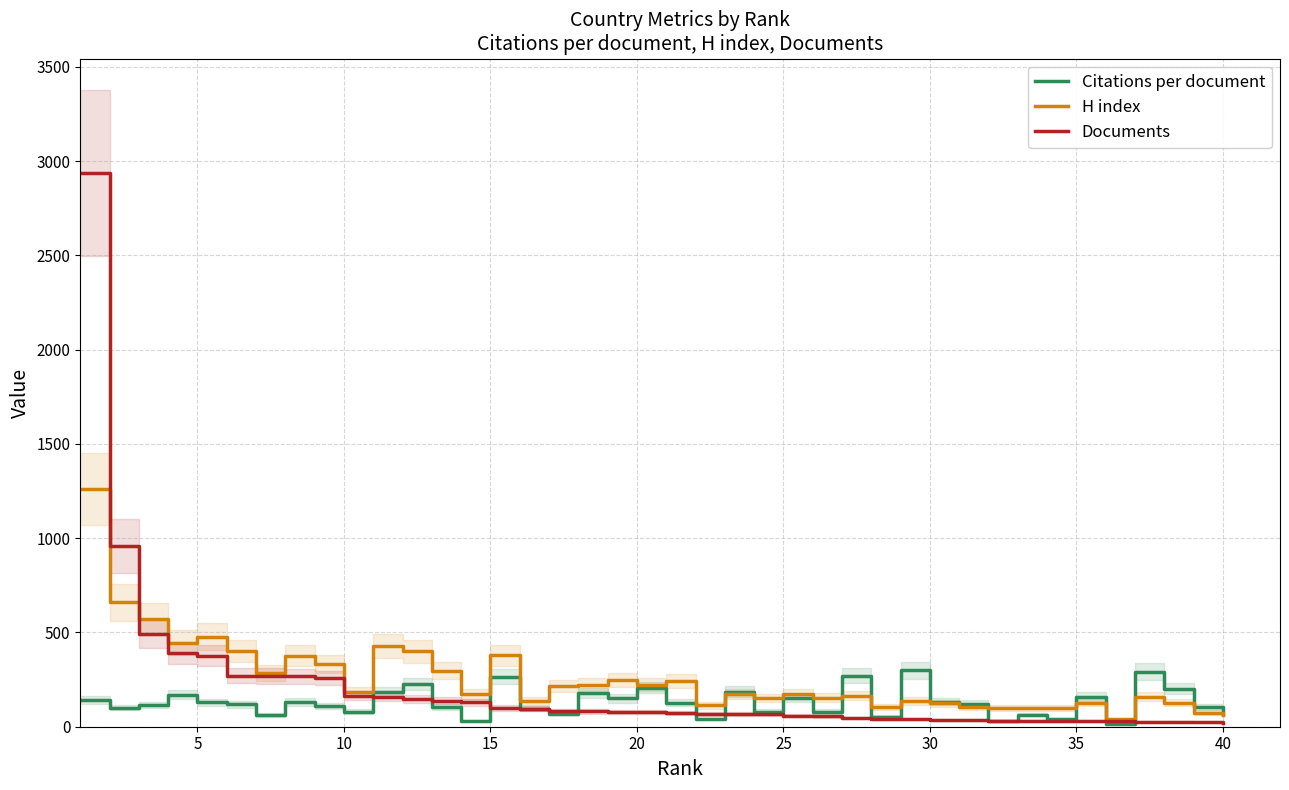

How many data points in H index are above 176?

19